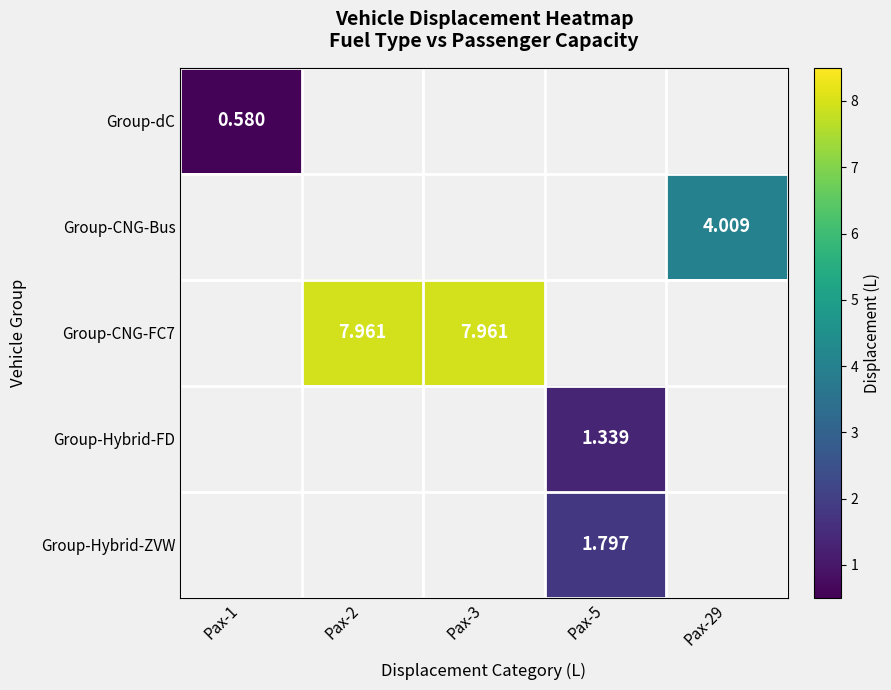

What is the maximum value for Group-dC?

0.6